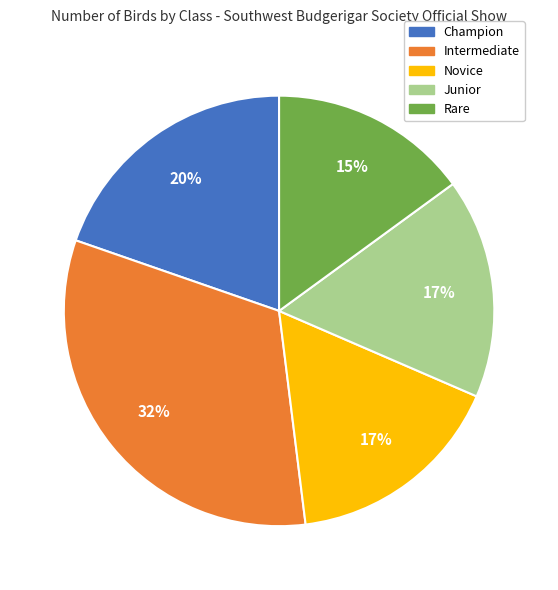

How many slices are in this pie chart?

5